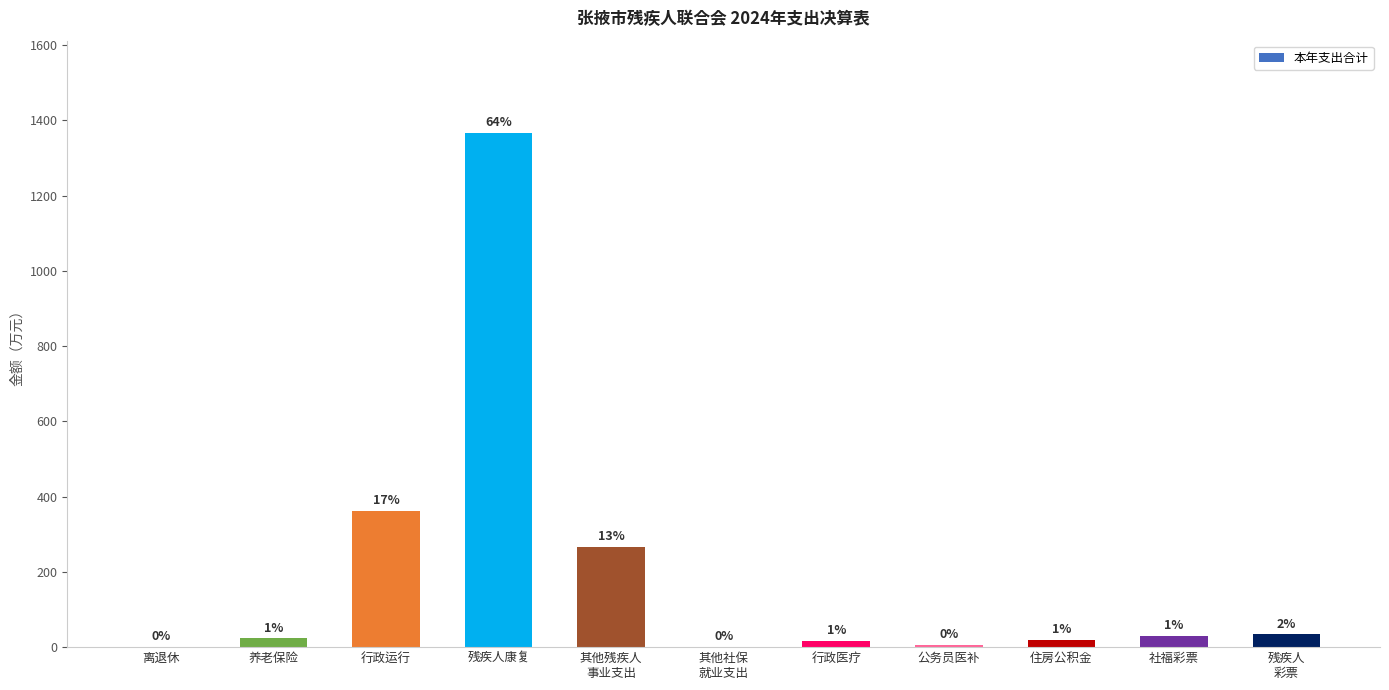

Which label corresponds to the smallest value in the chart?

其他社保
就业支出